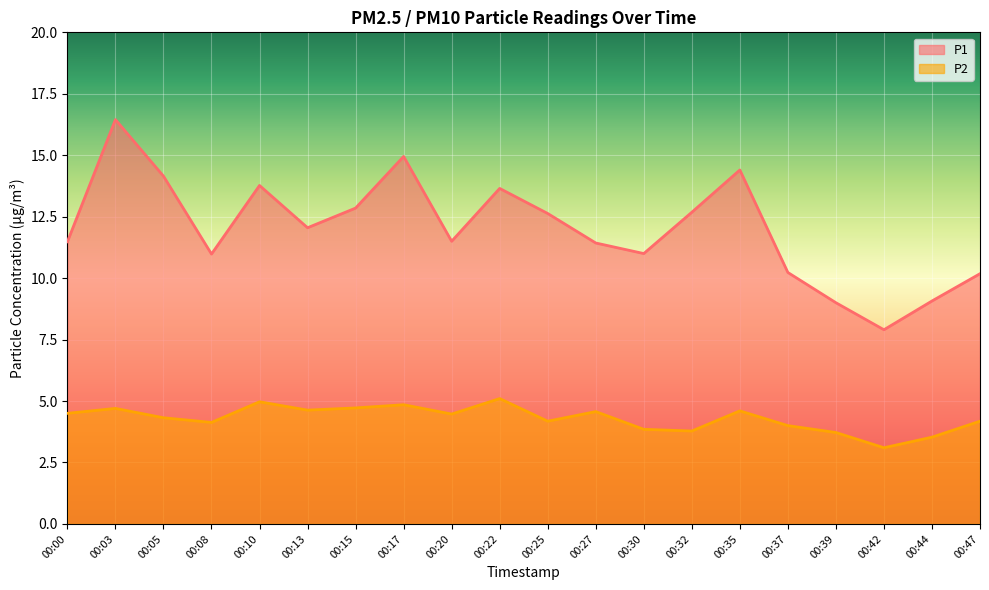

Is the value of P1 at 00:08 greater than the value of P2 at 00:32?

Yes